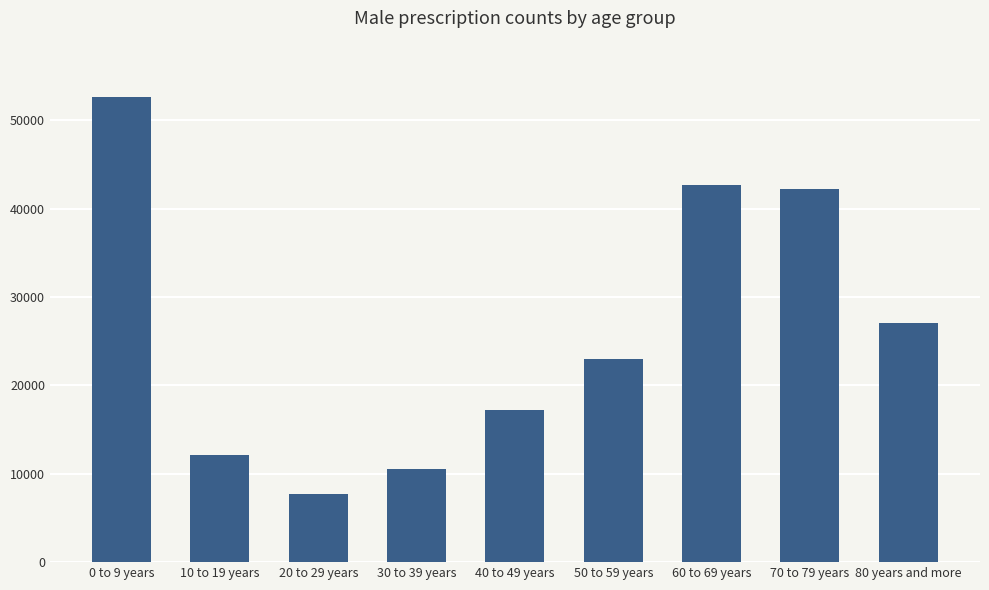

At which category does the chart reach its minimum across all series?

20 to 29 years